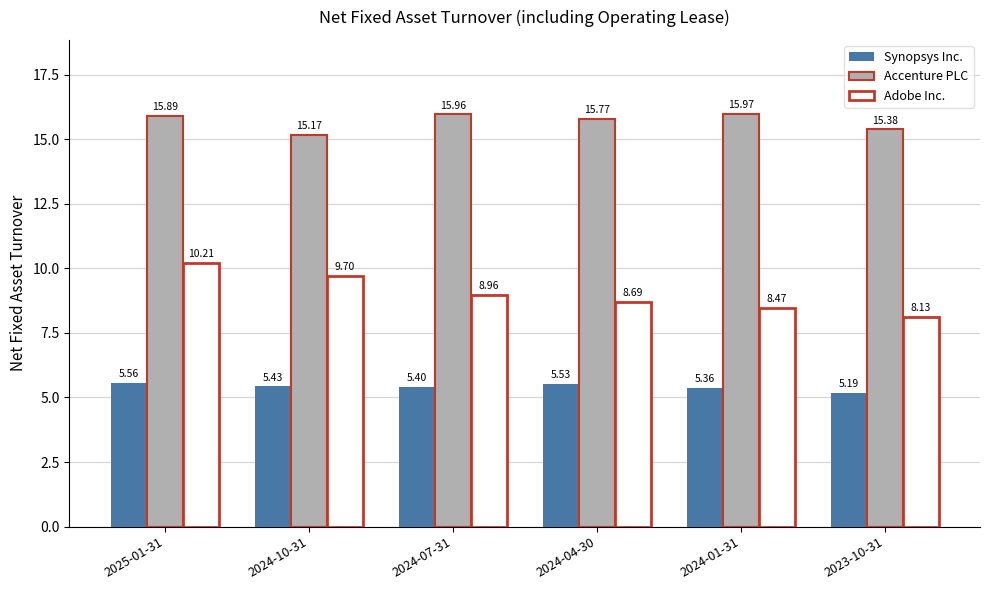

At how many categories does at least one series exceed 7?

6